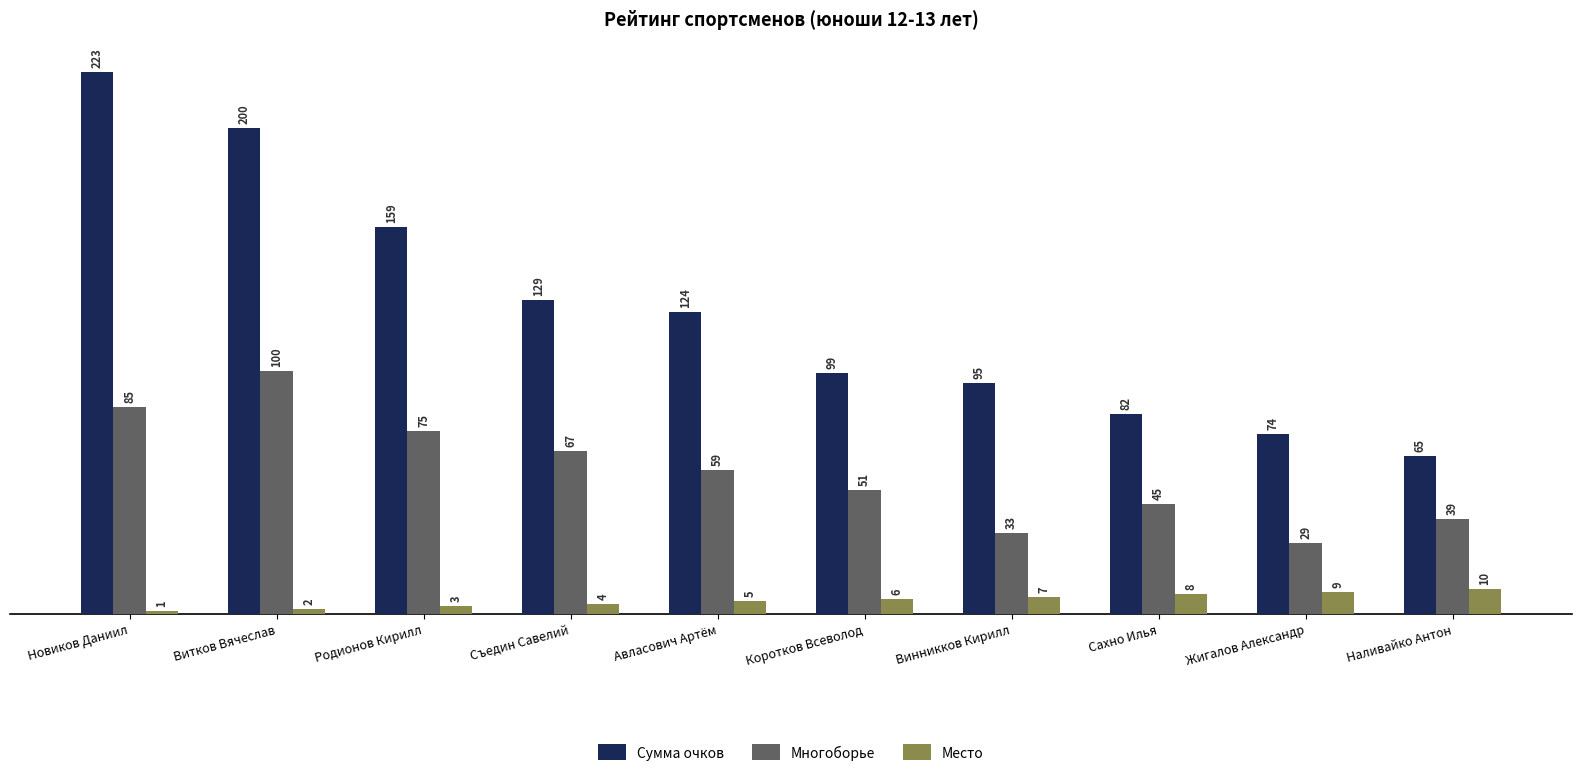

How many bars are there in each group?

3